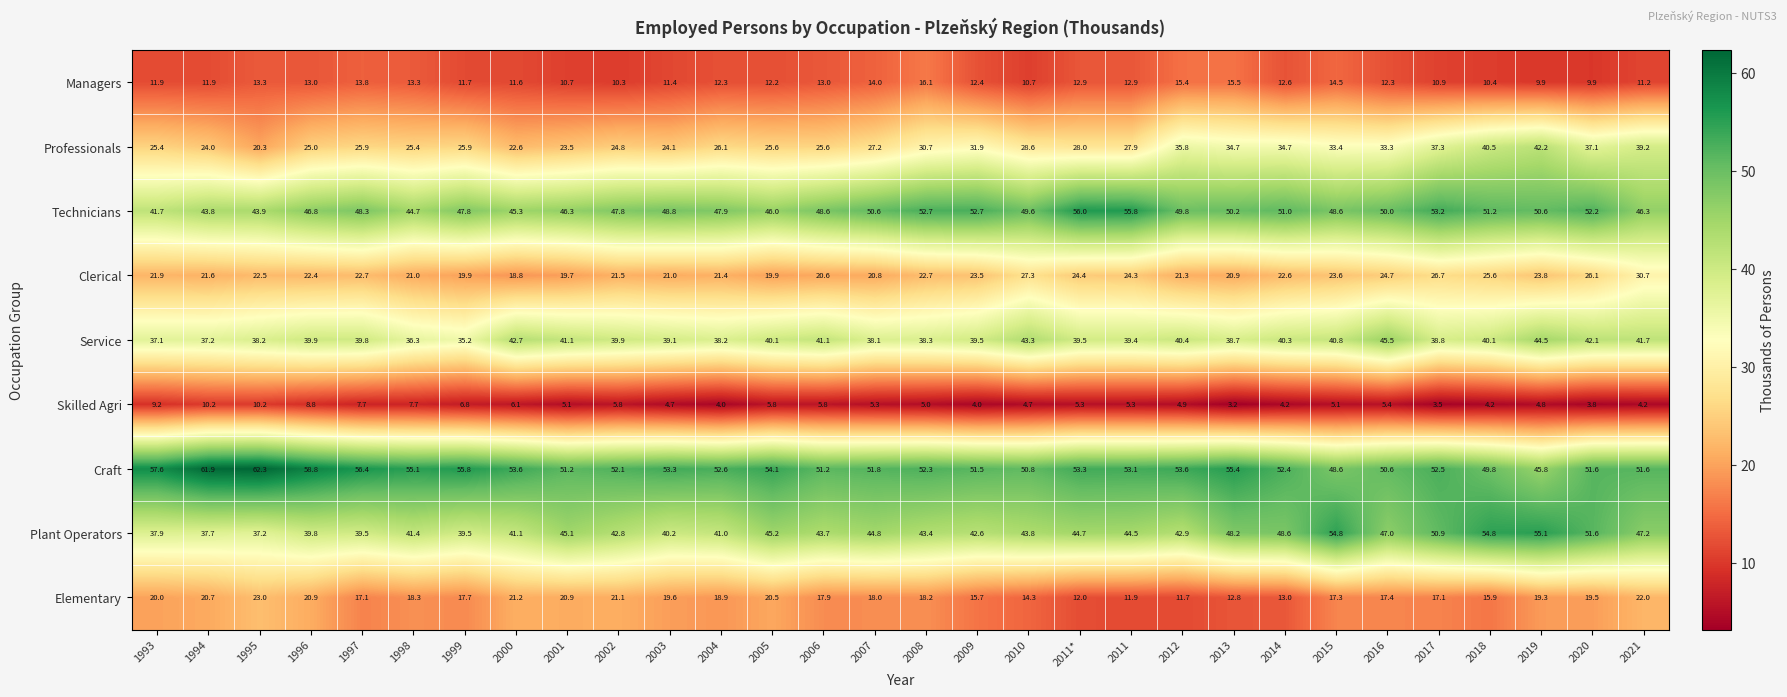

Is it true that Craft equals 22.6 at 2010?

False